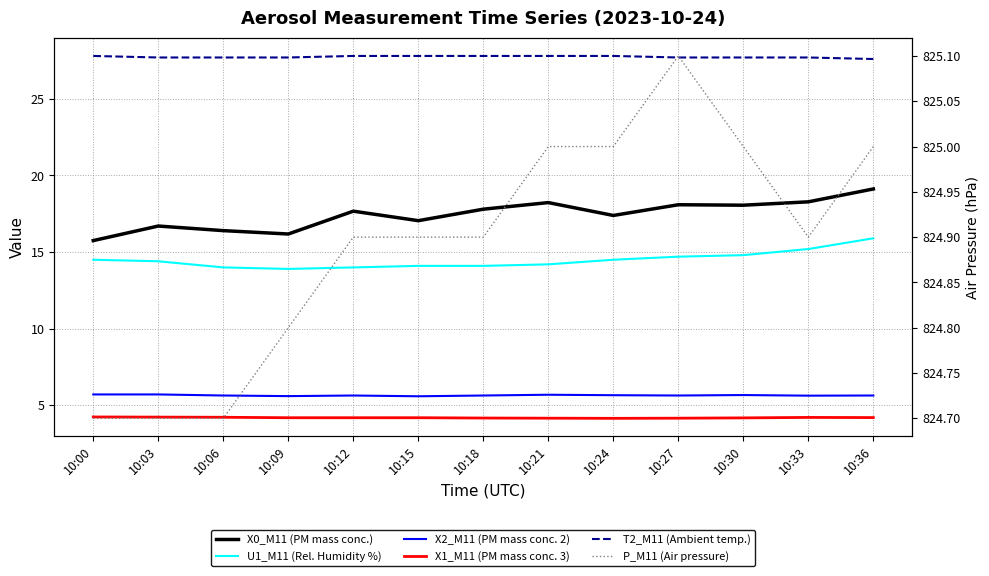

At which label does X1_M11 (PM mass conc. 3) reach its minimum?

10:24